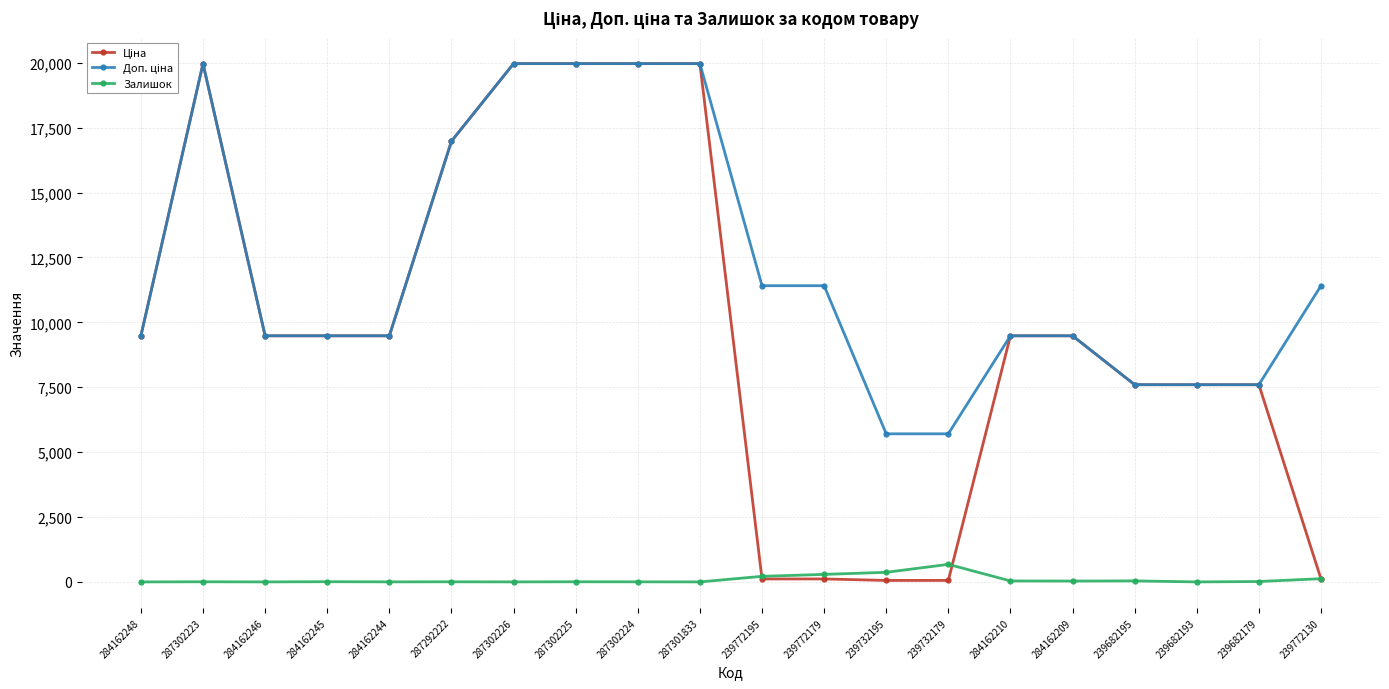

True or false: Залишок has more than 1 points higher than both neighbors.

True